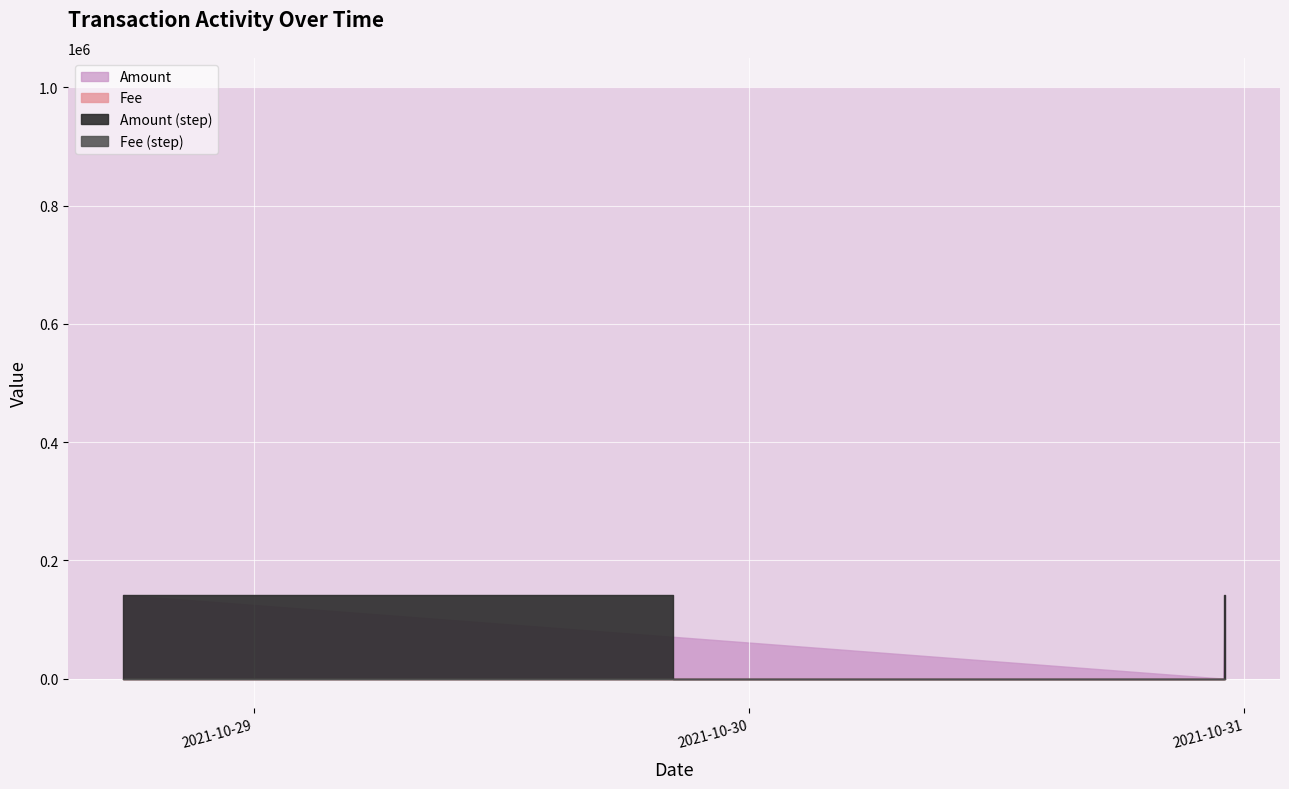

Between 2021-10-30 22:59:19 and 2021-10-30 23:04:07, which series saw the biggest shift?

Amount